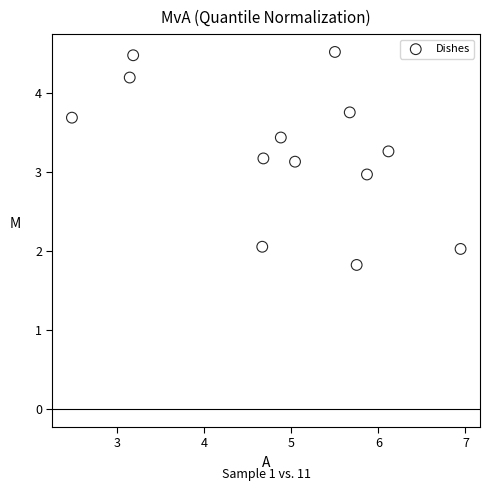

What is the range of X values (max minus min)?

4.5